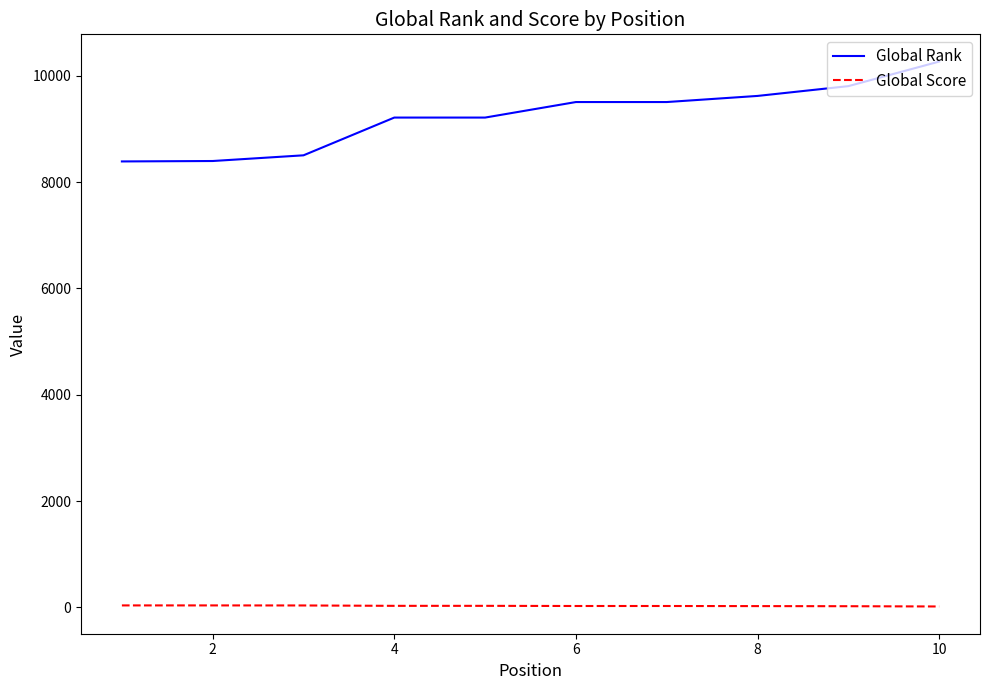

What is the average value of the Global Rank series?

9240